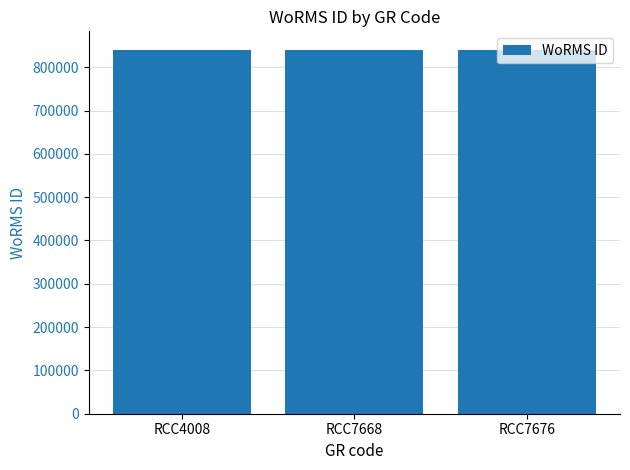

What is the difference between the values at RCC4008 and RCC7668?

770